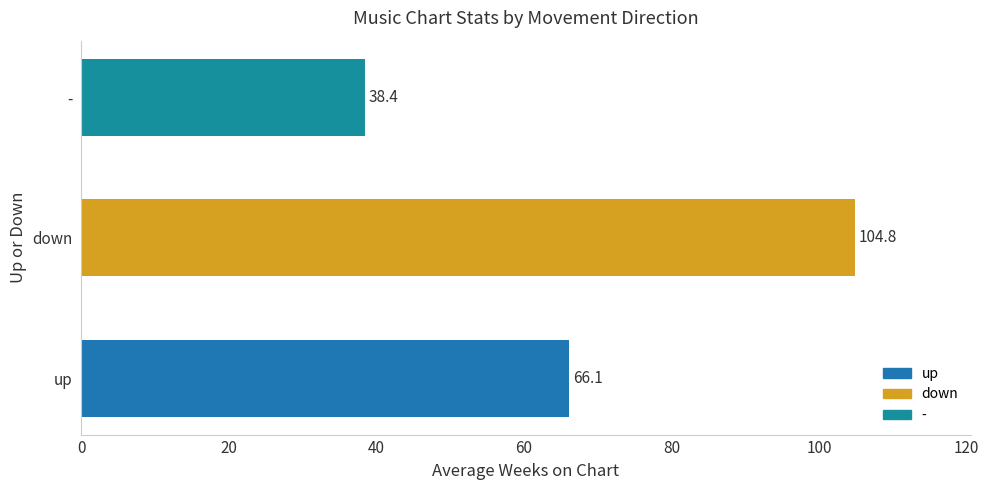

What is the average value?

69.8